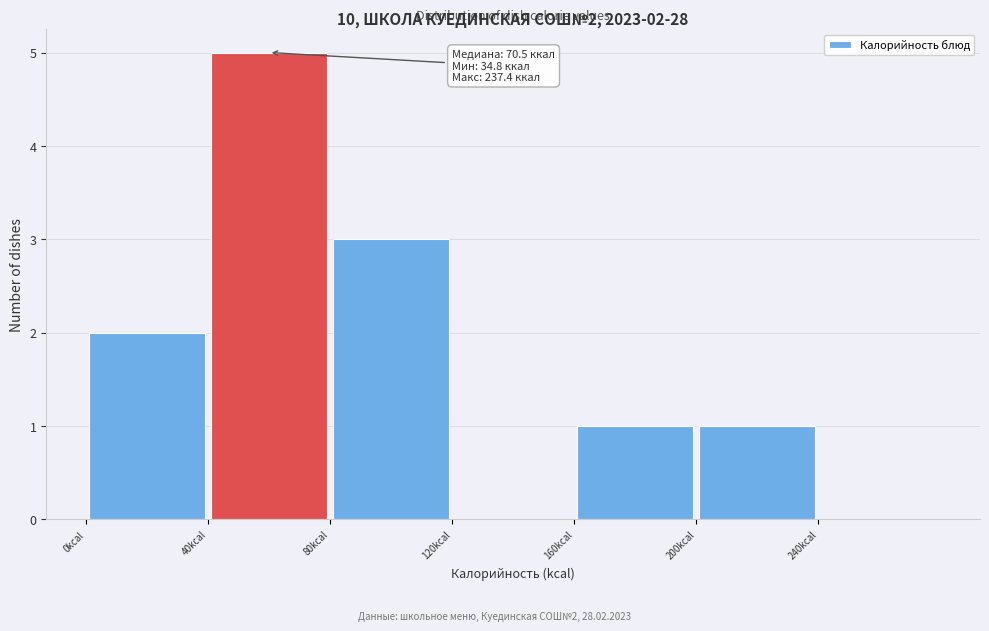

Over which range of the x-axis is the bar tallest?

40 to 80